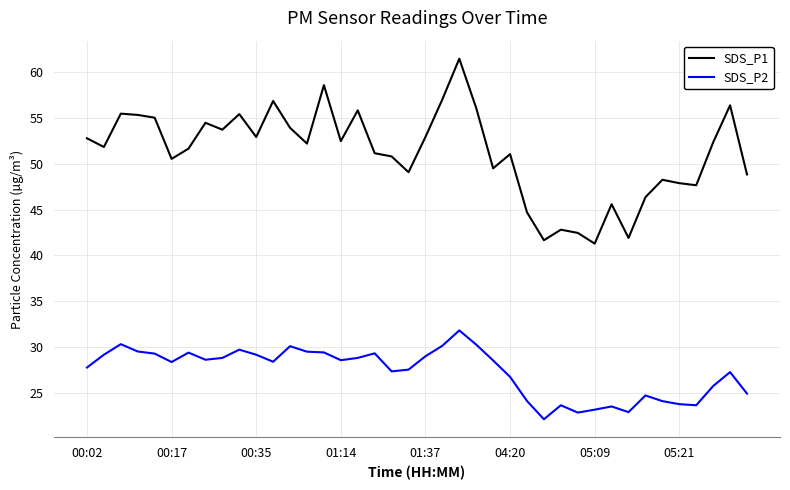

What is the minimum value shown in the chart?

22.1